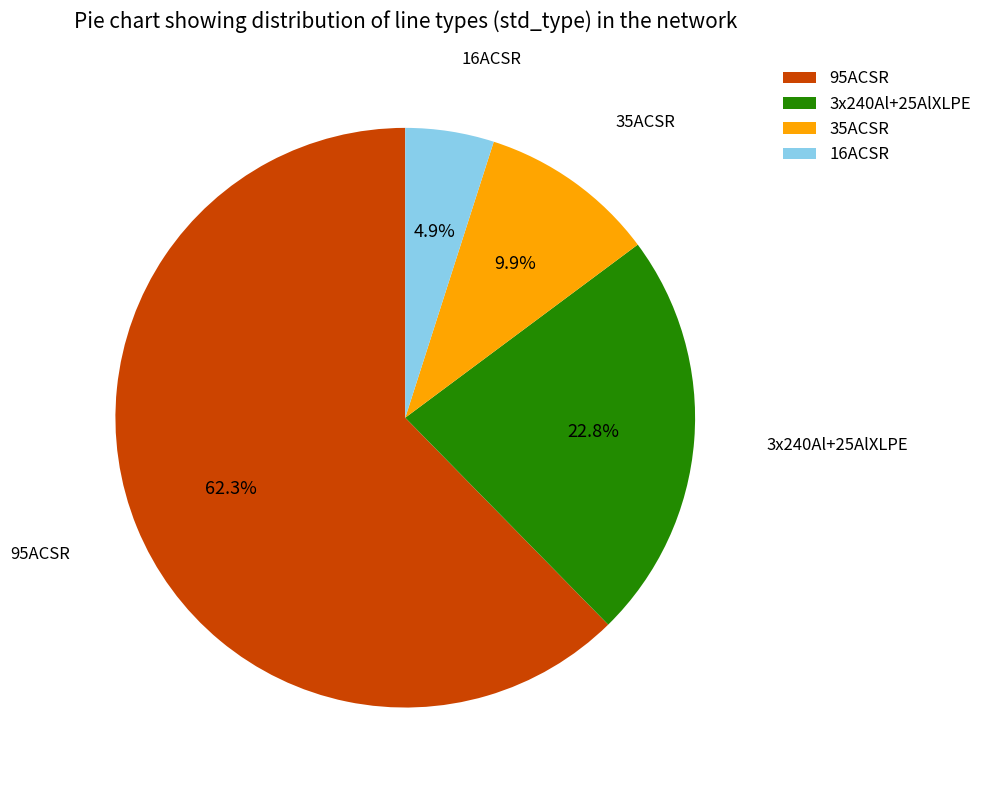

Which slice represents more than half of the pie?

95ACSR